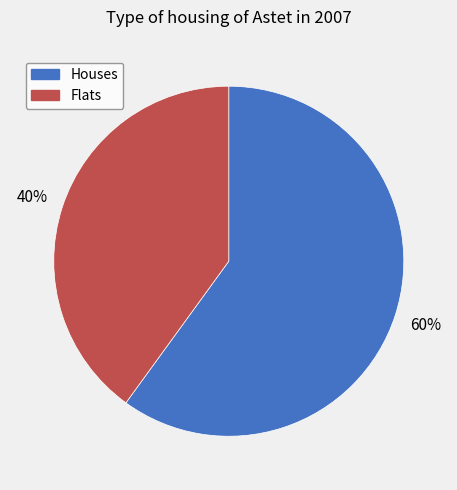

To the nearest percent, what is the average slice percentage?

50%